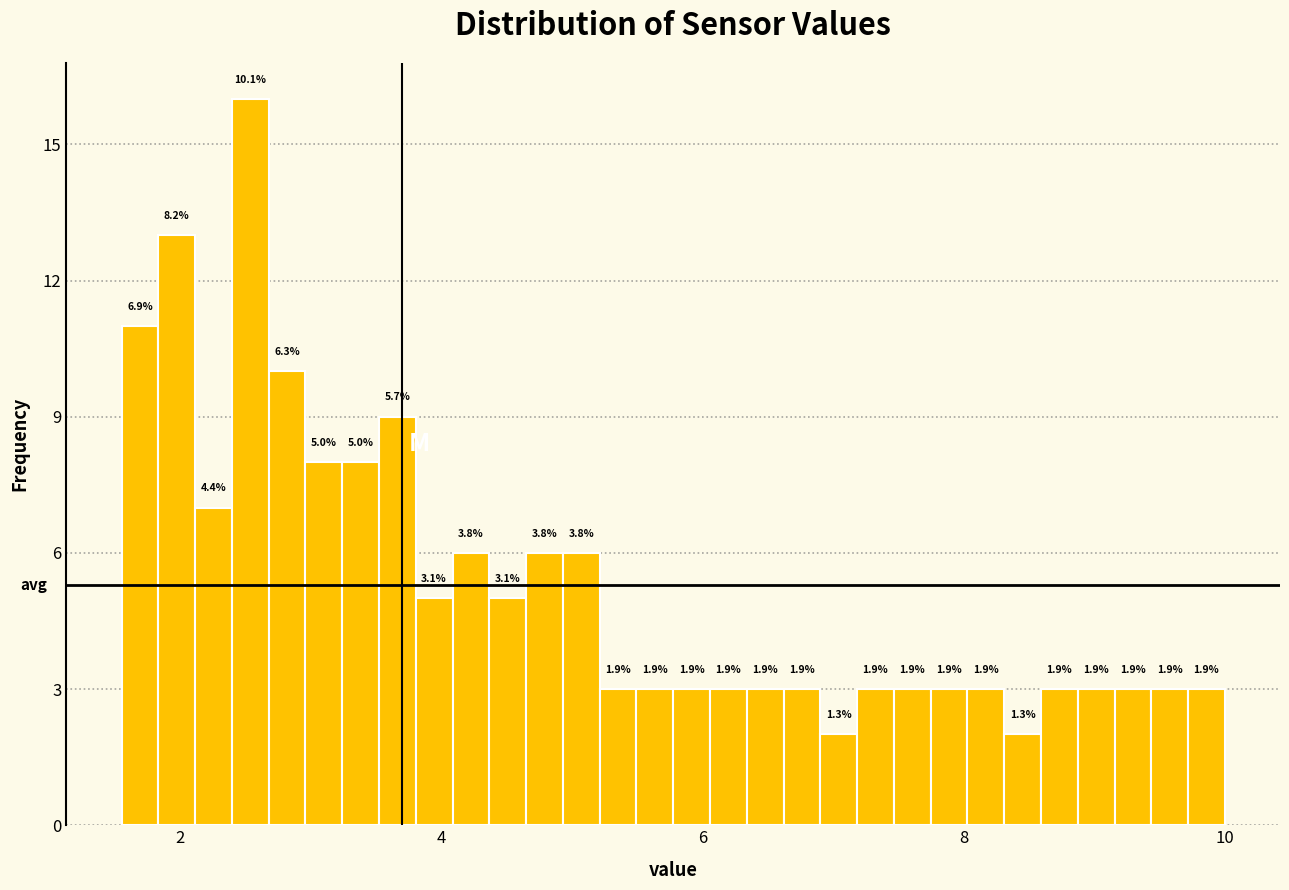

Read against the x-axis, roughly where is the centre of the tallest bar?

2.6